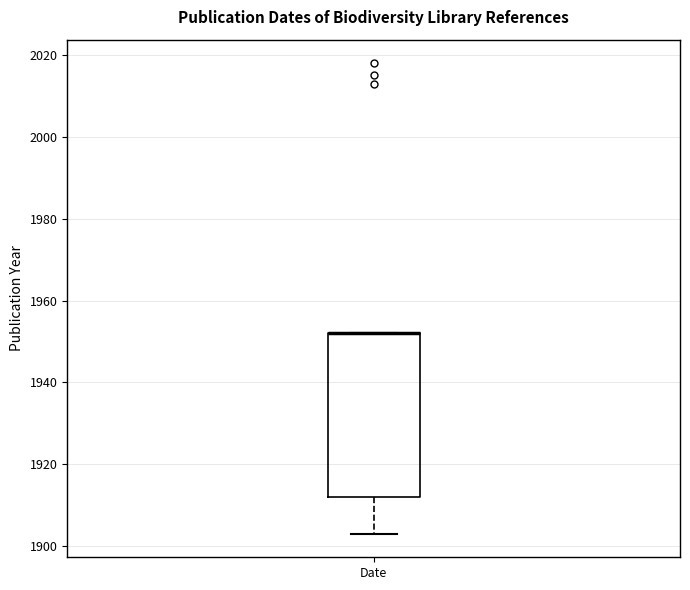

Where is the upper edge of the box for Date on the y-axis? The values are not printed on the chart, so give them approximately, as read against the axis.

1952